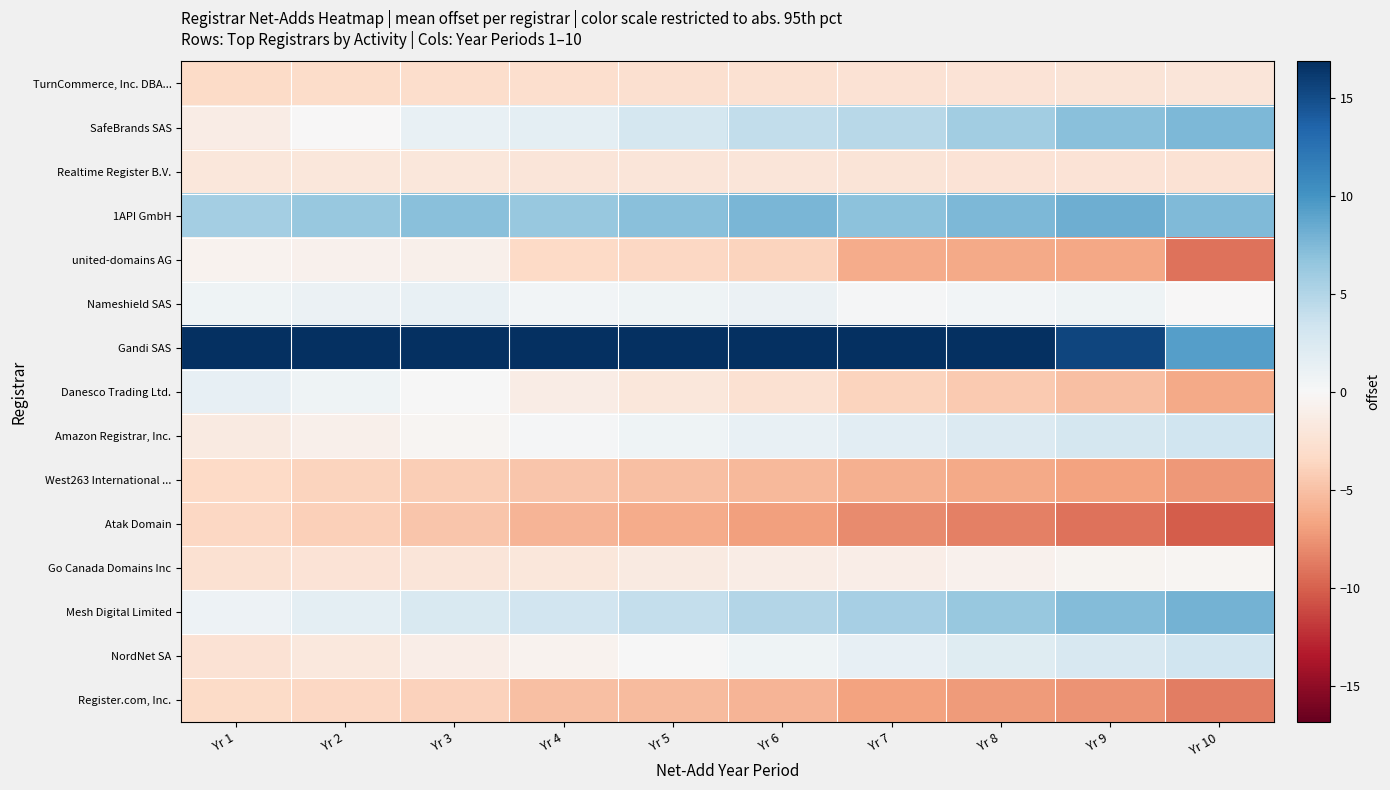

List the series in order of their peak value, lowest first.

Atak Domain, West263 International ..., Register.com, Inc., TurnCommerce, Inc. DBA..., Realtime Register B.V., united-domains AG, Go Canada Domains Inc, Nameshield SAS, Danesco Trading Ltd., NordNet SA, Amazon Registrar, Inc., SafeBrands SAS, Mesh Digital Limited, 1API GmbH, Gandi SAS